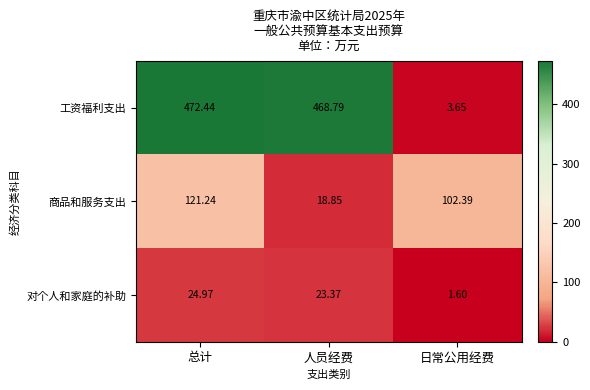

At 总计, list the series in order from largest to smallest.

工资福利支出, 商品和服务支出, 对个人和家庭的补助